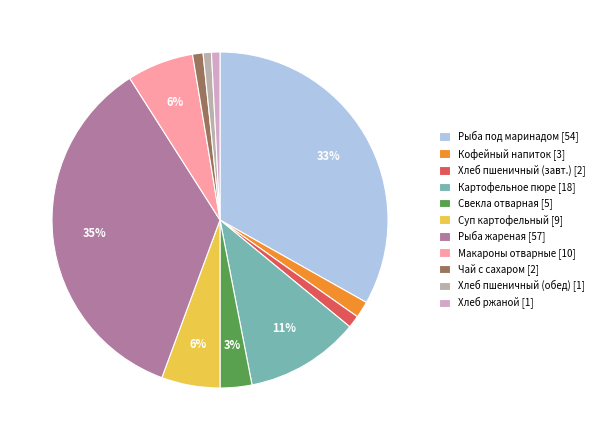

How many segments does this pie chart have?

11